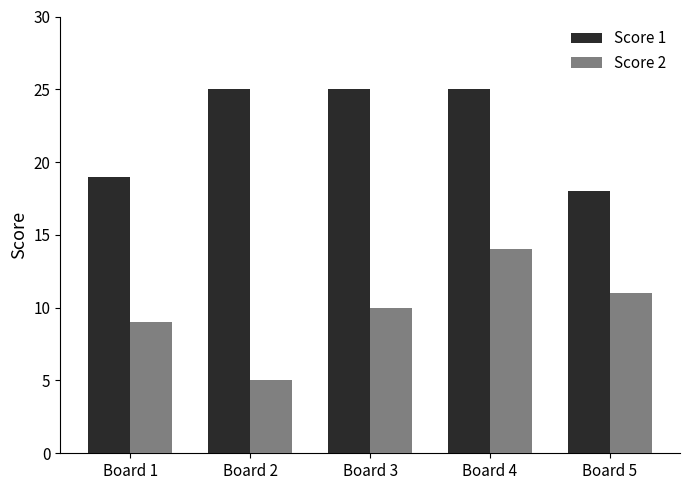

What value does the Score 1 series have at Board 2?

25